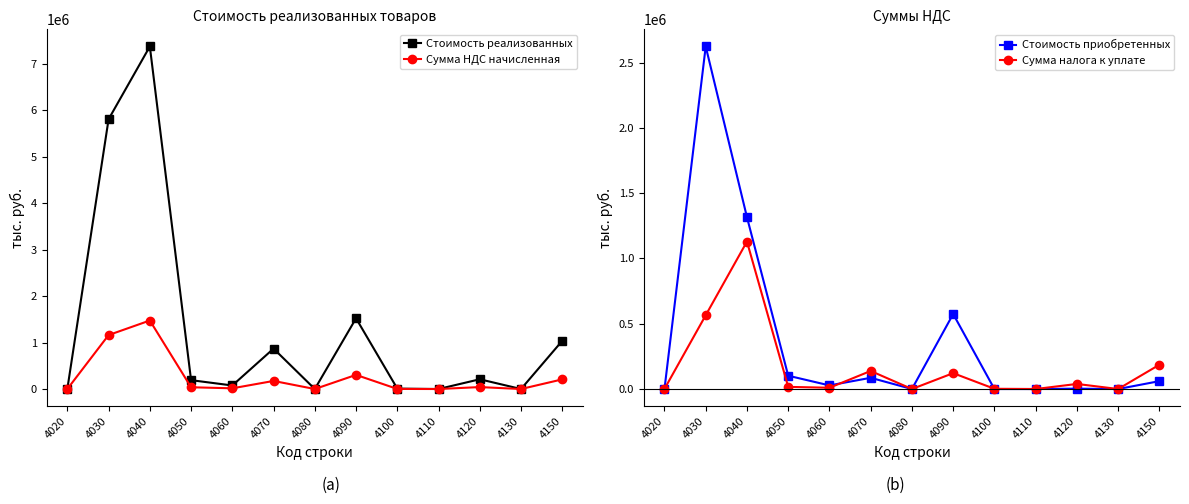

What is the spread (max minus min) of values at 4030?

5243654